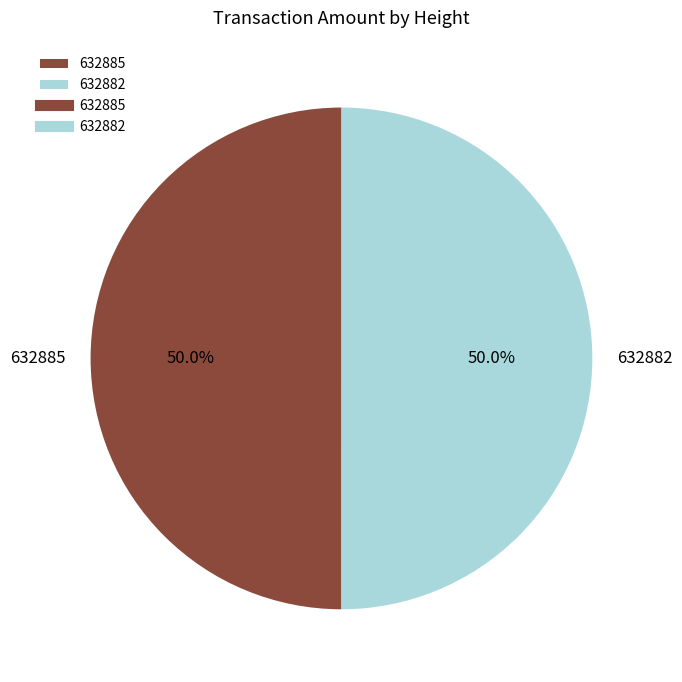

What is the ratio of the value at 632882 to the value at 632885?

1.0